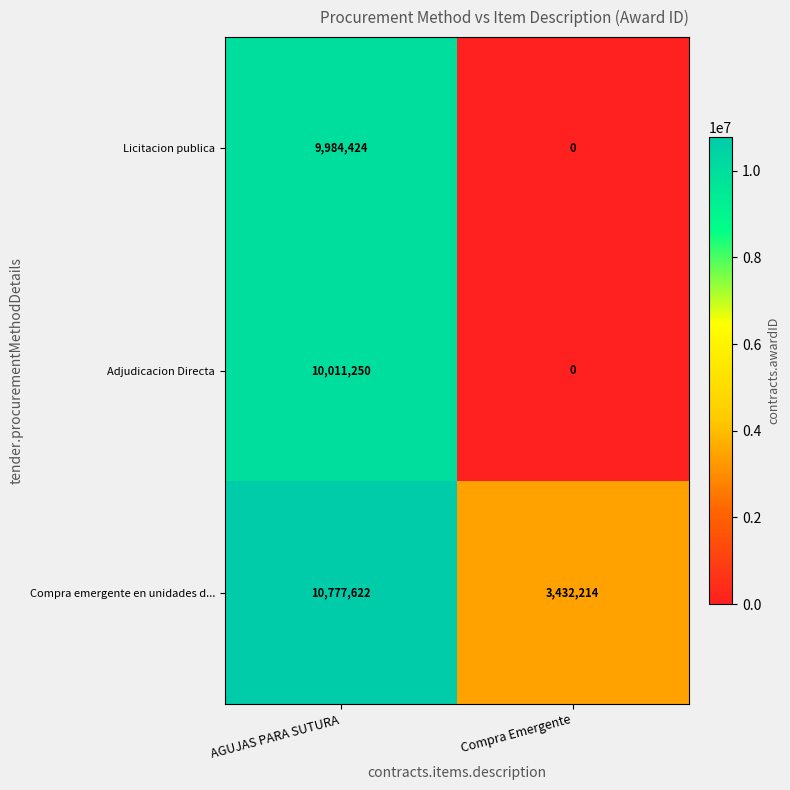

What is the difference between the maximum and minimum values in the Adjudicacion Directa series?

10011250